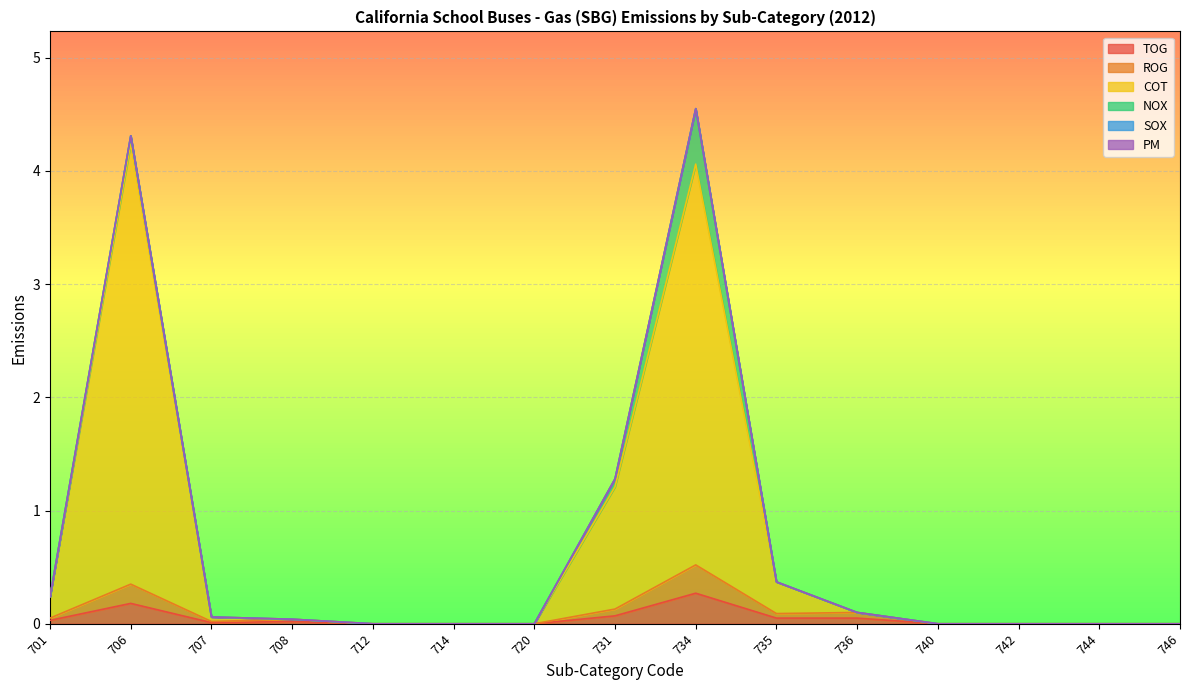

True or false: ROG and COT cross at least once.

False